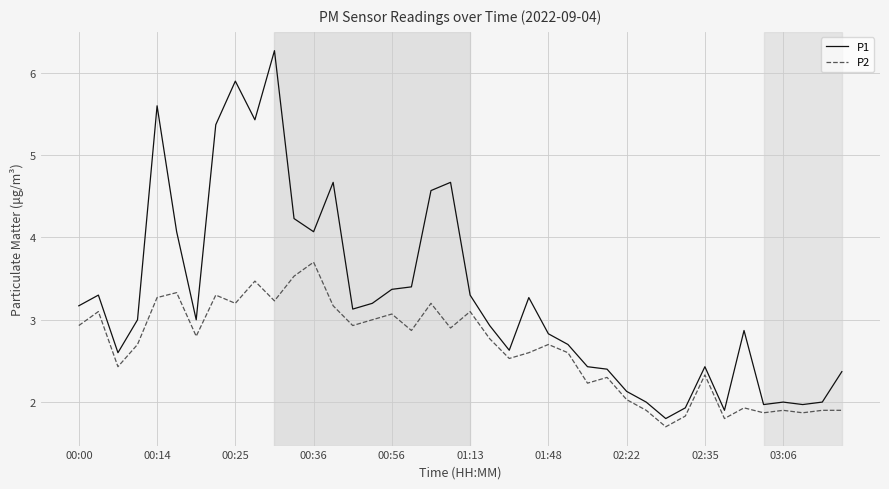

What is the greatest value displayed?

6.3